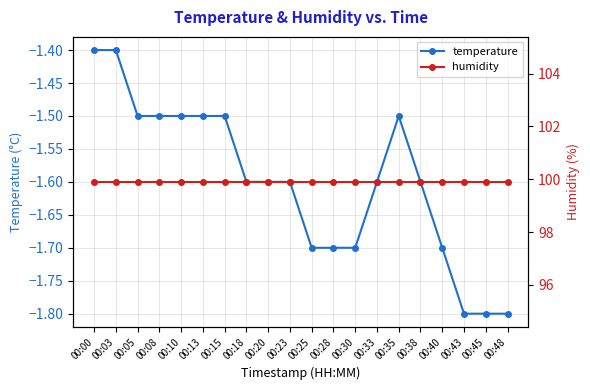

Where is humidity nearest to the value 99?

00:00